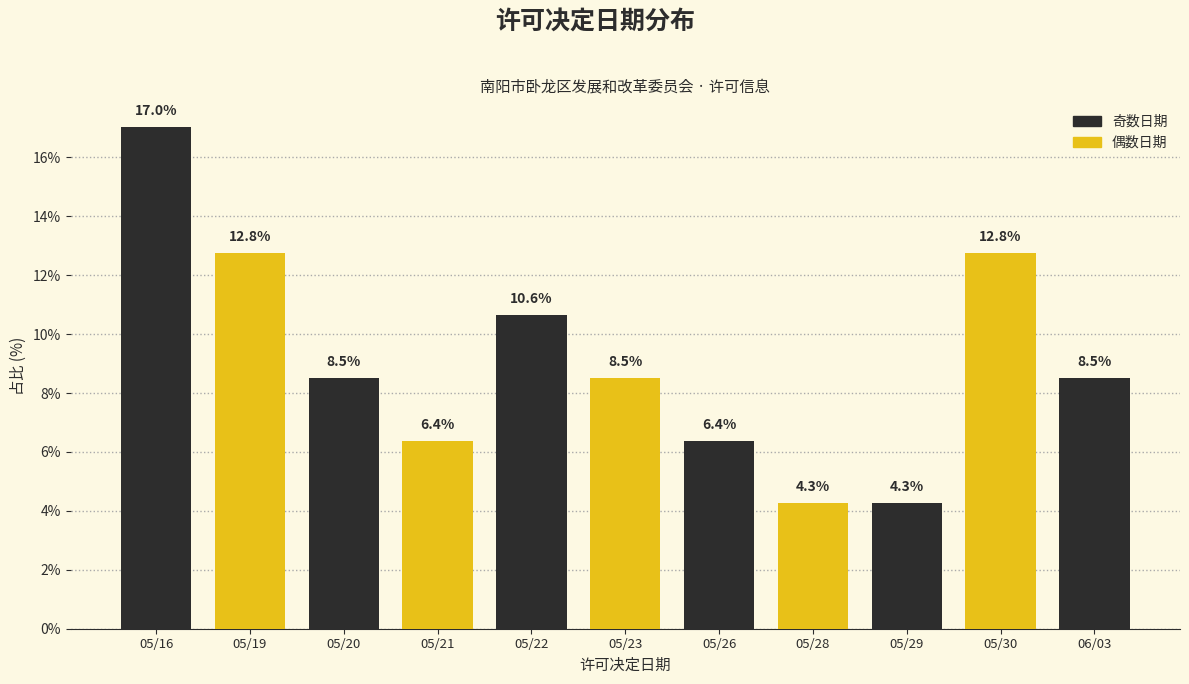

Reading left to right, transcribe all the data shown in this chart.

05/16=17.0	05/19=12.8	05/20=8.5	05/21=6.4	05/22=10.6	05/23=8.5	05/26=6.4	05/28=4.3	05/29=4.3	05/30=12.8	06/03=8.5